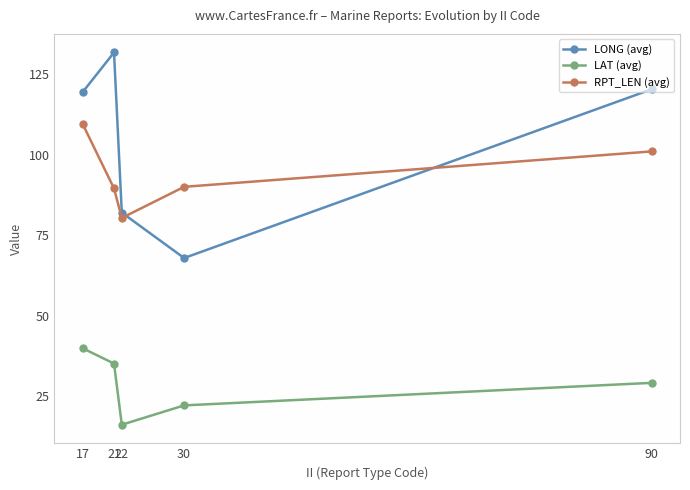

What is the value of the LONG (avg) point at the 2nd from the left?

131.7